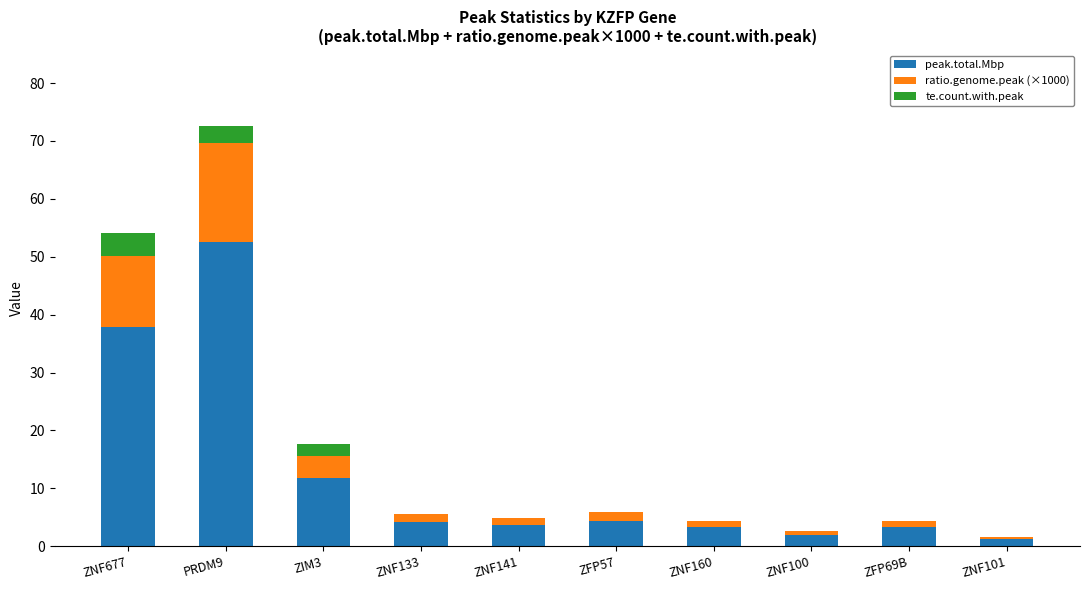

What is the maximum value for peak.total.Mbp?

52.6